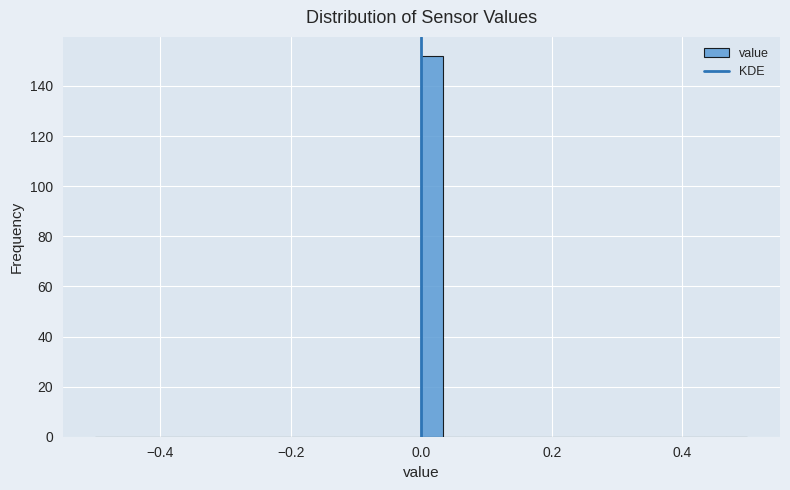

Around what value on the x-axis is the tallest bar? Give the approximate position of its centre, as read against the axis.

0.02